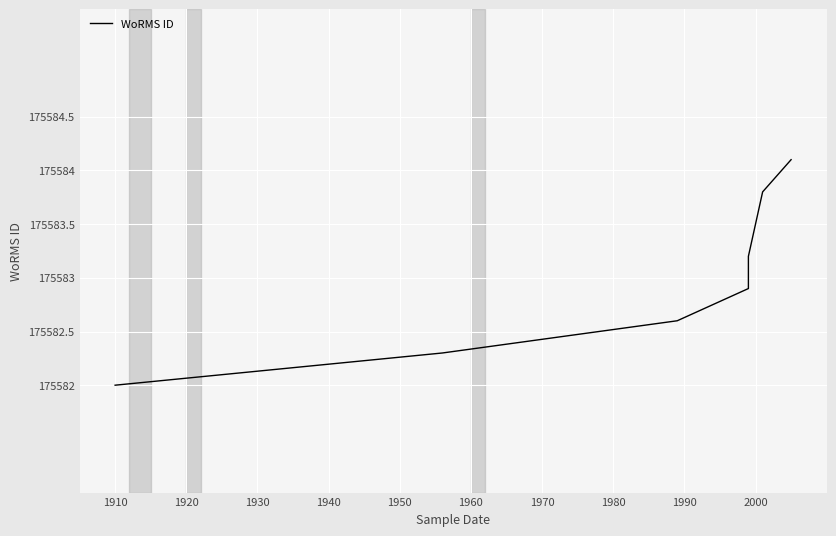

Does the chart display data point markers on the line(s)?

No